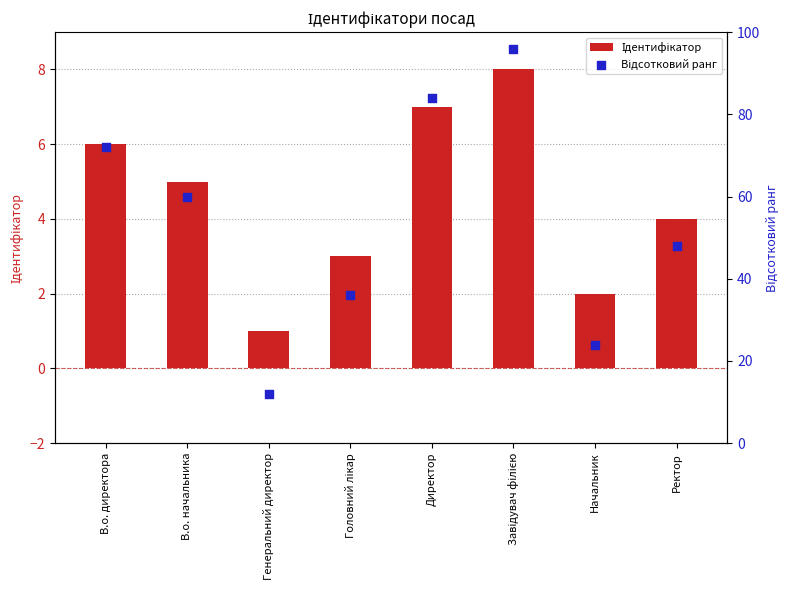

Which series has the largest total across all categories?

Відсотковий ранг